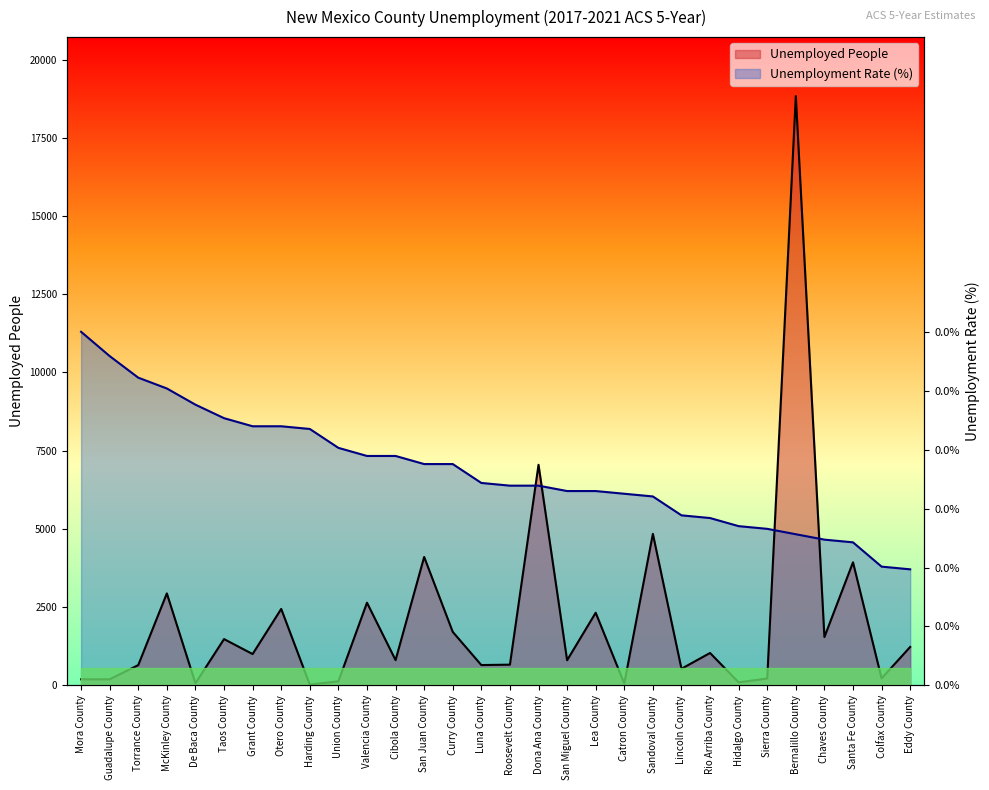

Between San Miguel County and Lea County, which is larger?

Lea County